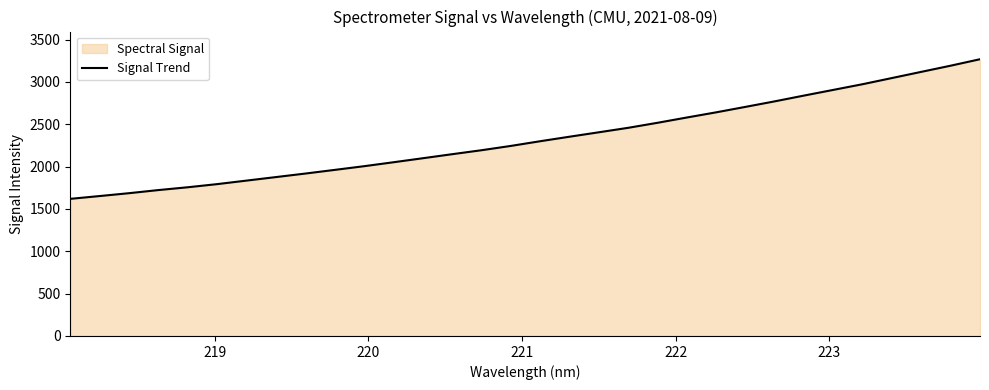

How many values exceed 2299?

16